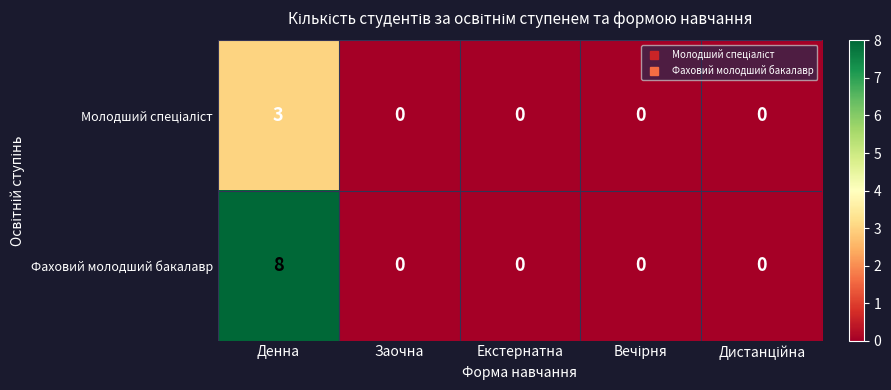

Which series has the largest total across all categories?

Фаховий молодший бакалавр